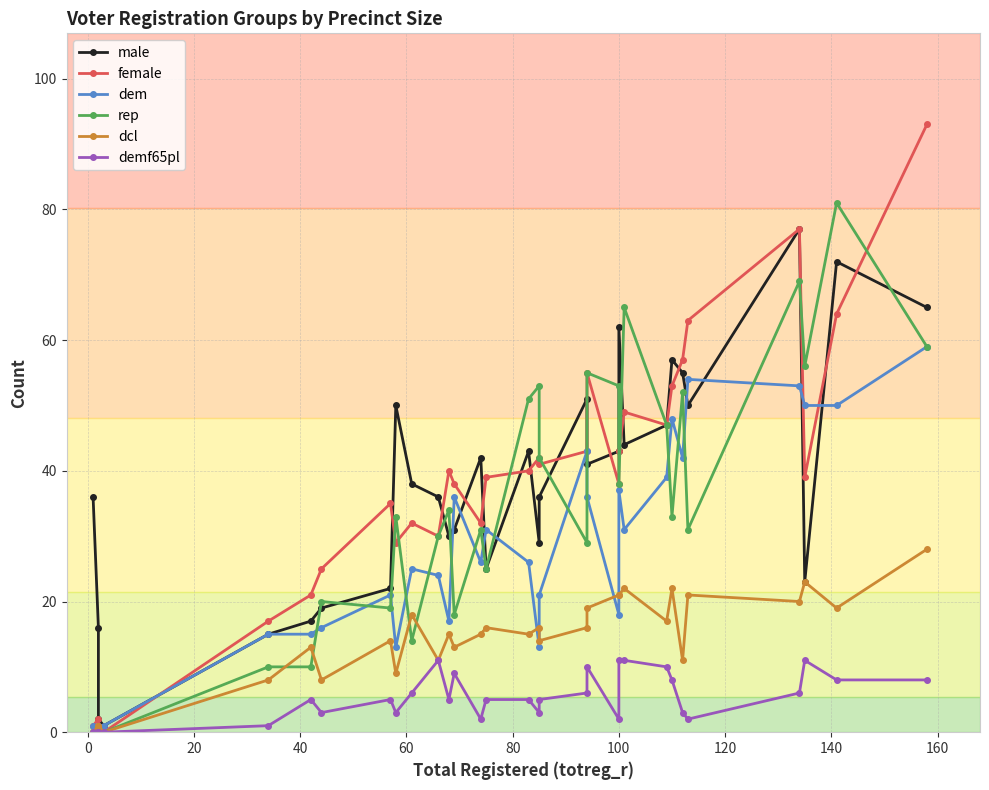

The rep series shows 69 at 25. True or false?

False